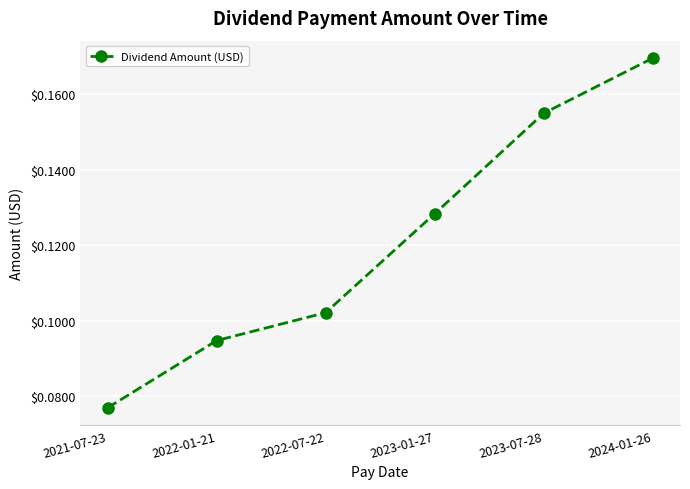

True or false: the data shows 0.0 at 2023-01-27.

False